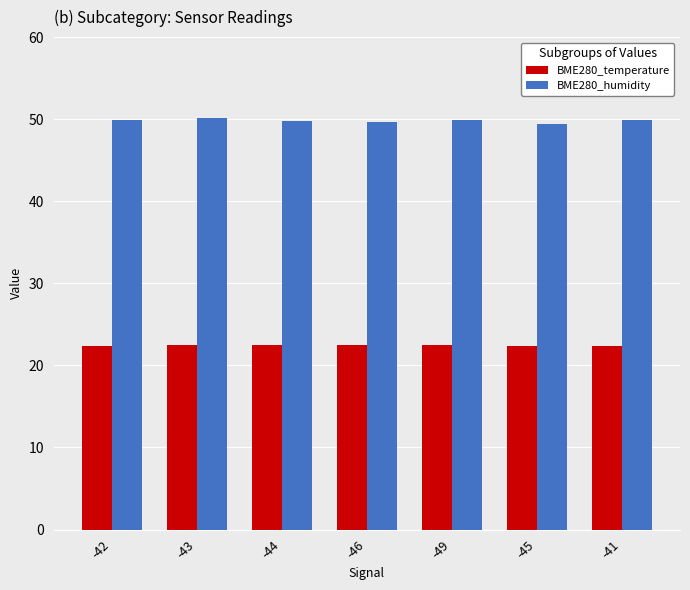

What is the highest value of the BME280_humidity series?

50.2